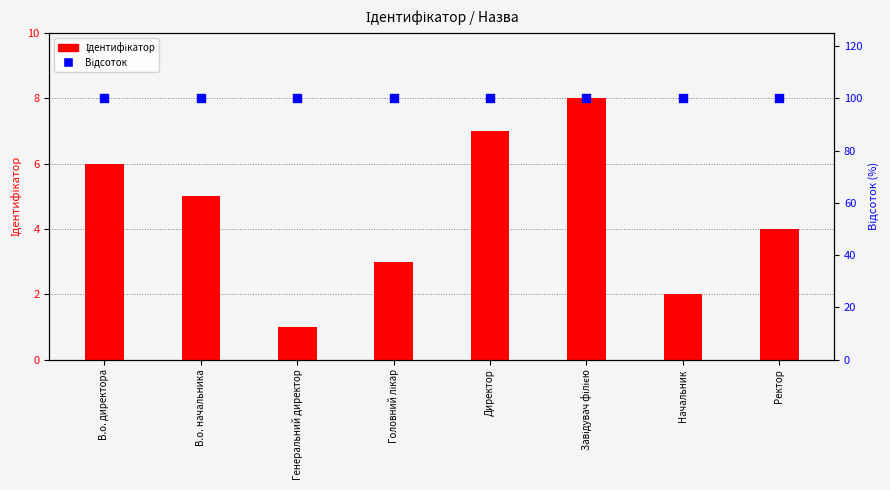

Which series reaches the maximum Y coordinate?

Відсоток